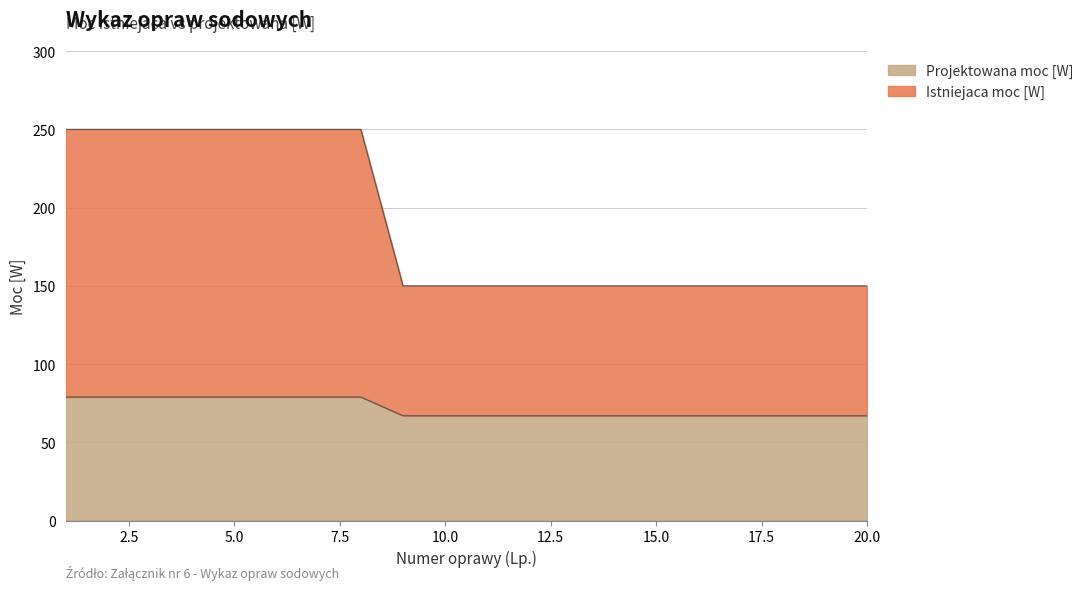

What is the smallest value displayed?

67